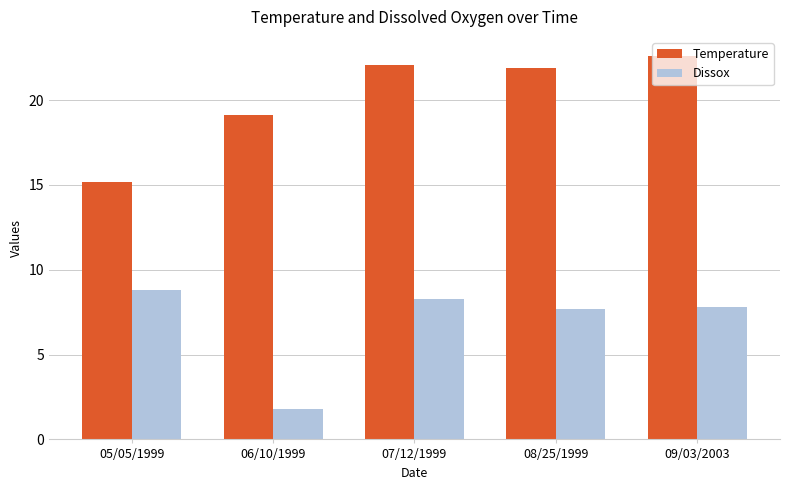

Reading left to right, list all the values displayed in this chart.

Temperature: 05/05/1999=15.2	06/10/1999=19.1	07/12/1999=22.1	08/25/1999=21.9	09/03/2003=22.6
Dissox: 05/05/1999=8.8	06/10/1999=1.8	07/12/1999=8.3	08/25/1999=7.7	09/03/2003=7.8